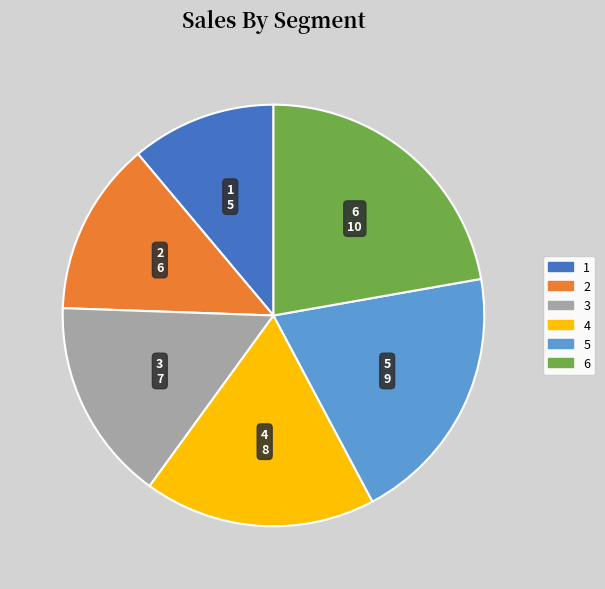

Count the number of slices in the pie.

6